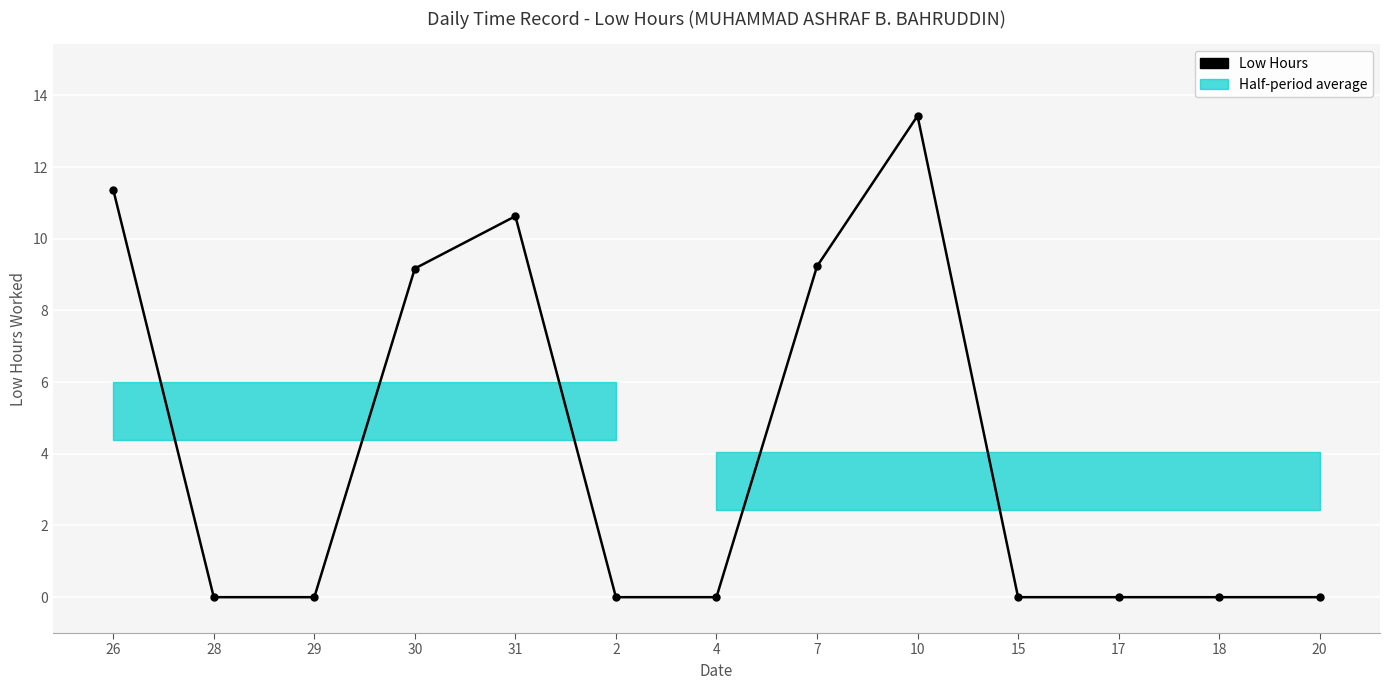

What is the change in value from 26 to 31?

-0.7